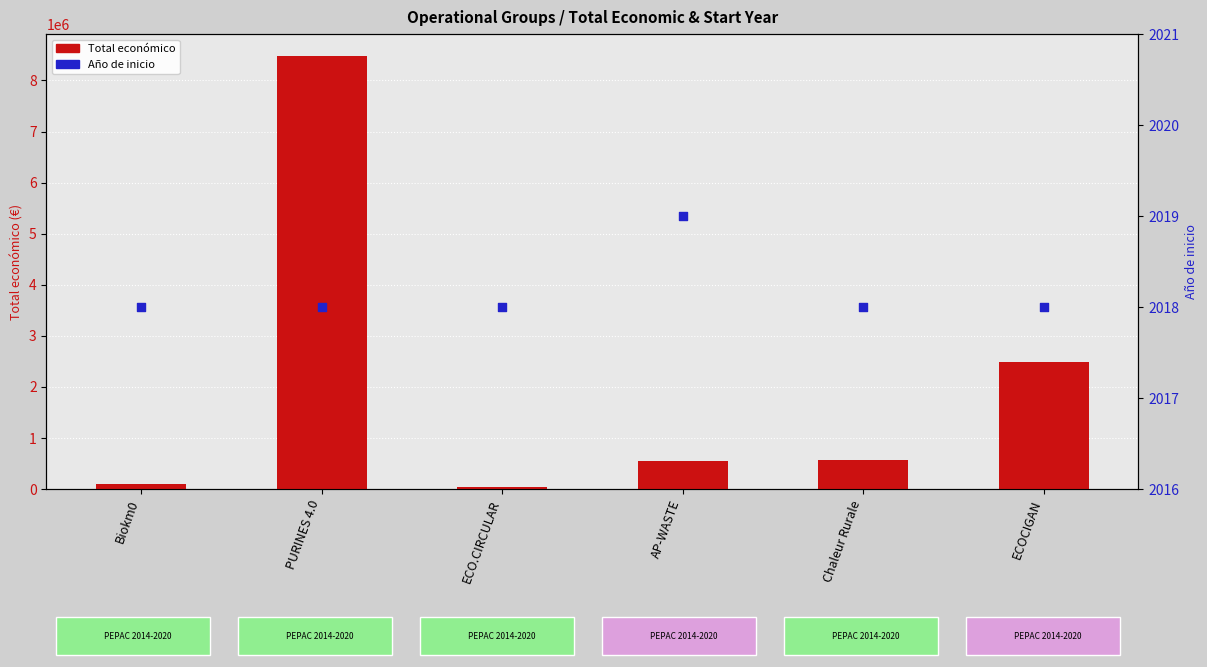

At which category is the sum across all series the highest?

PURINES 4.0